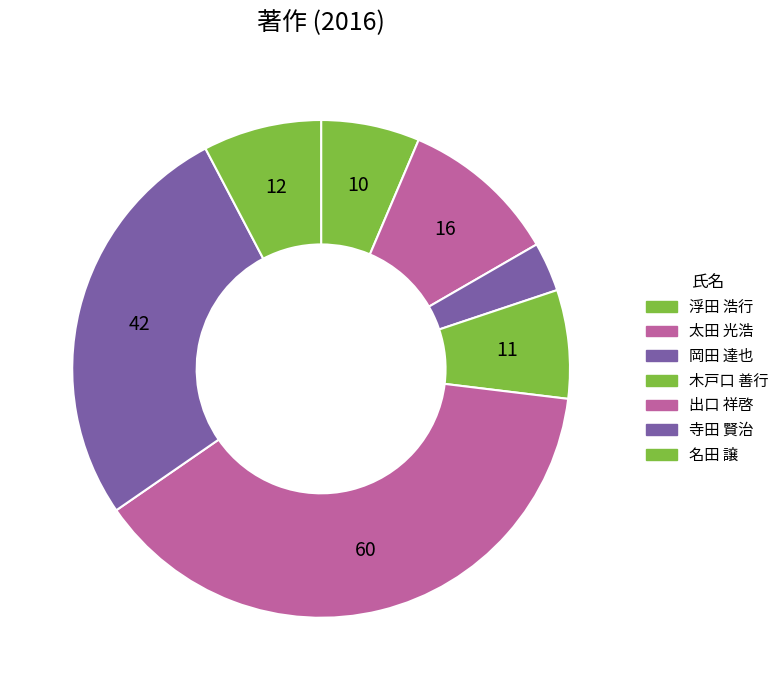

Rank the categories by value from lowest to highest.

岡田 達也, 浮田 浩行, 木戸口 善行, 名田 譲, 太田 光浩, 寺田 賢治, 出口 祥啓